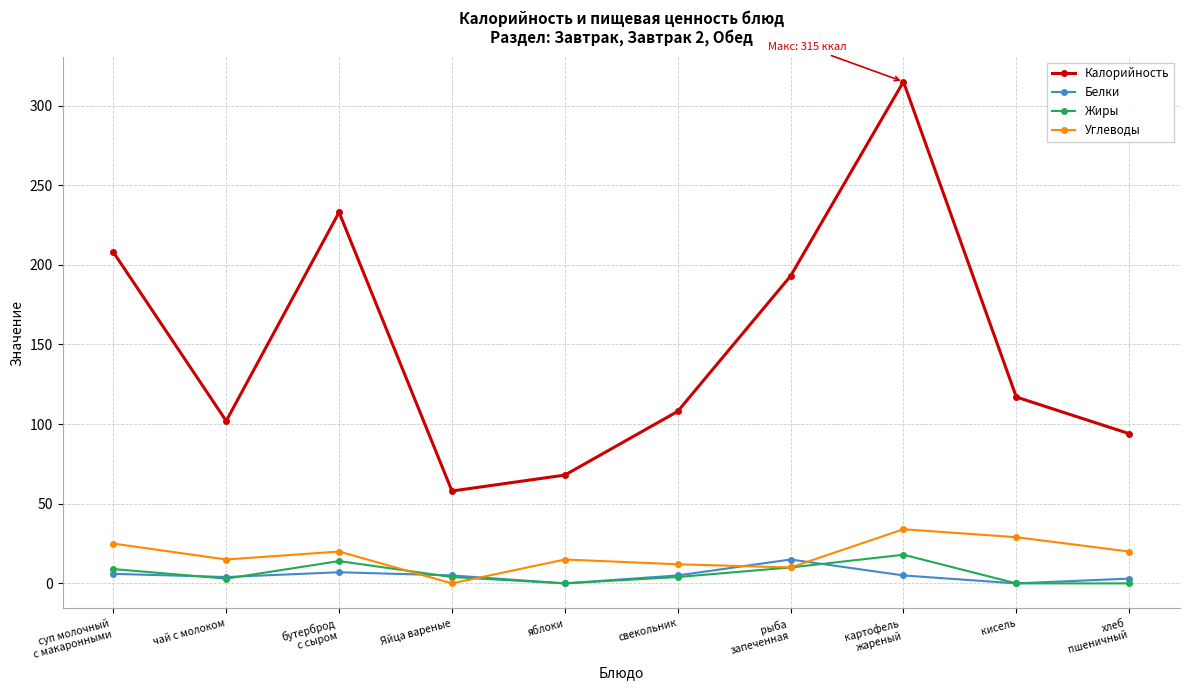

Read the Углеводы value at кисель.

29